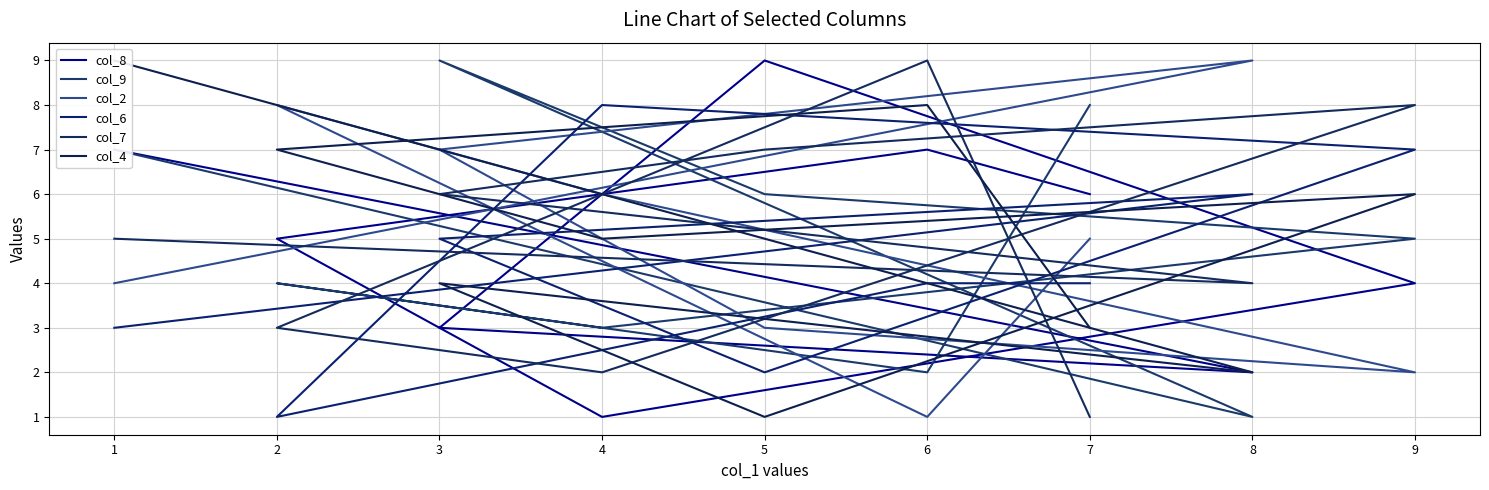

Where is col_8 nearest to the value 5?

2